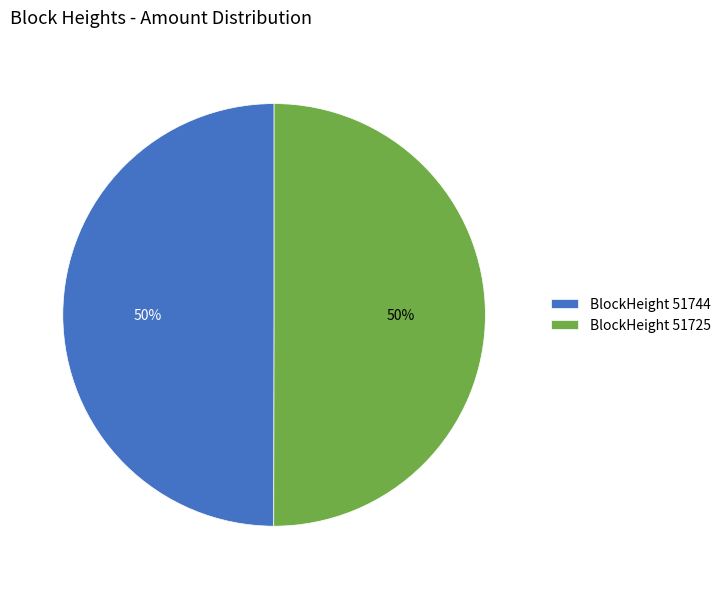

Approximately how many times larger is the value at BlockHeight 51725 compared to BlockHeight 51744?

1.0